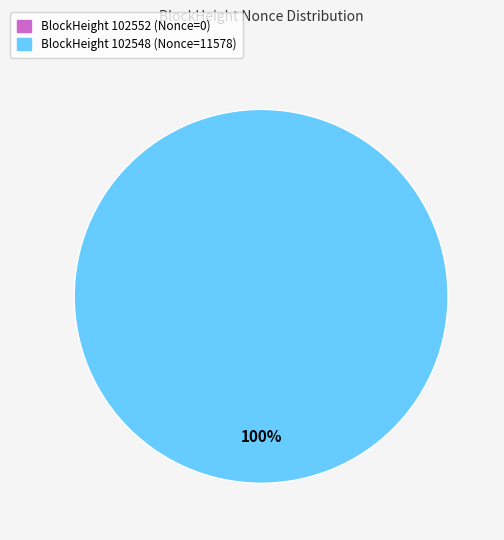

What is the change in value from 102552 to 102548?

+11578